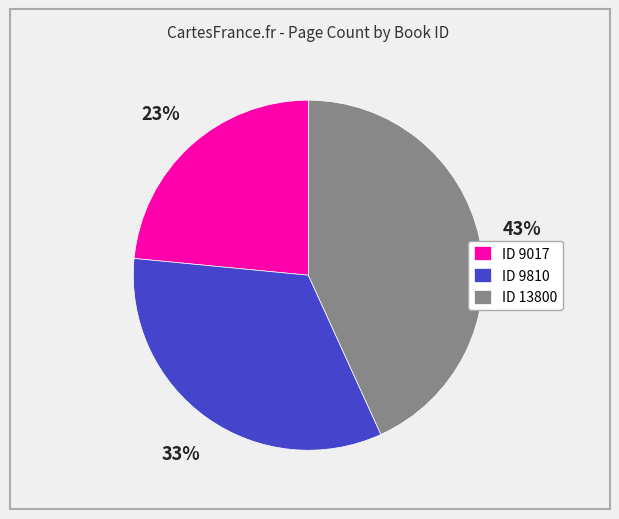

Combined, do ID 9810 and ID 9017 account for over 50%?

Yes